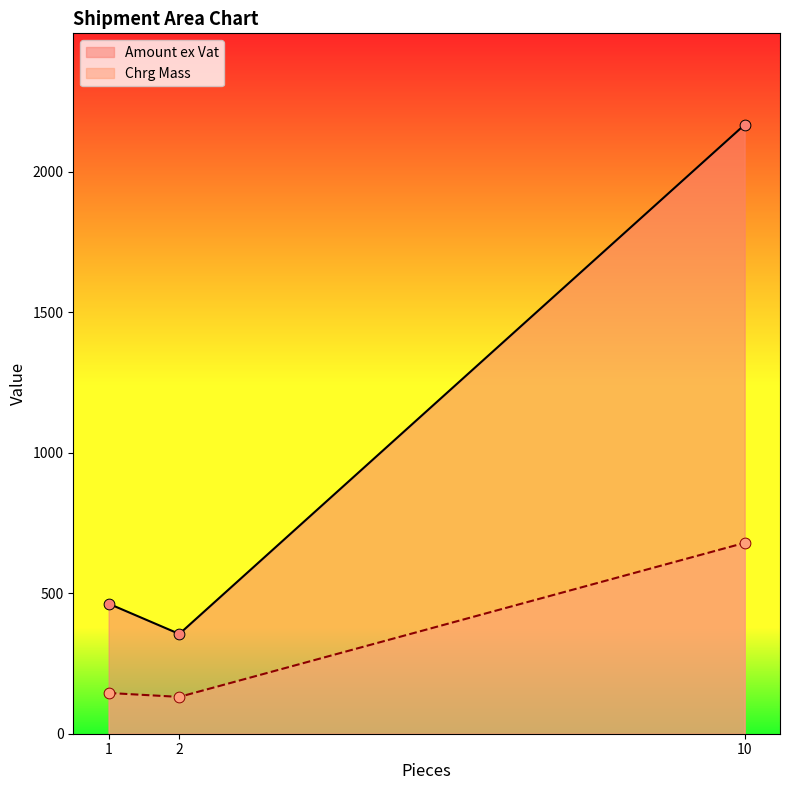

What is the total value across all series at 10?

2845.8